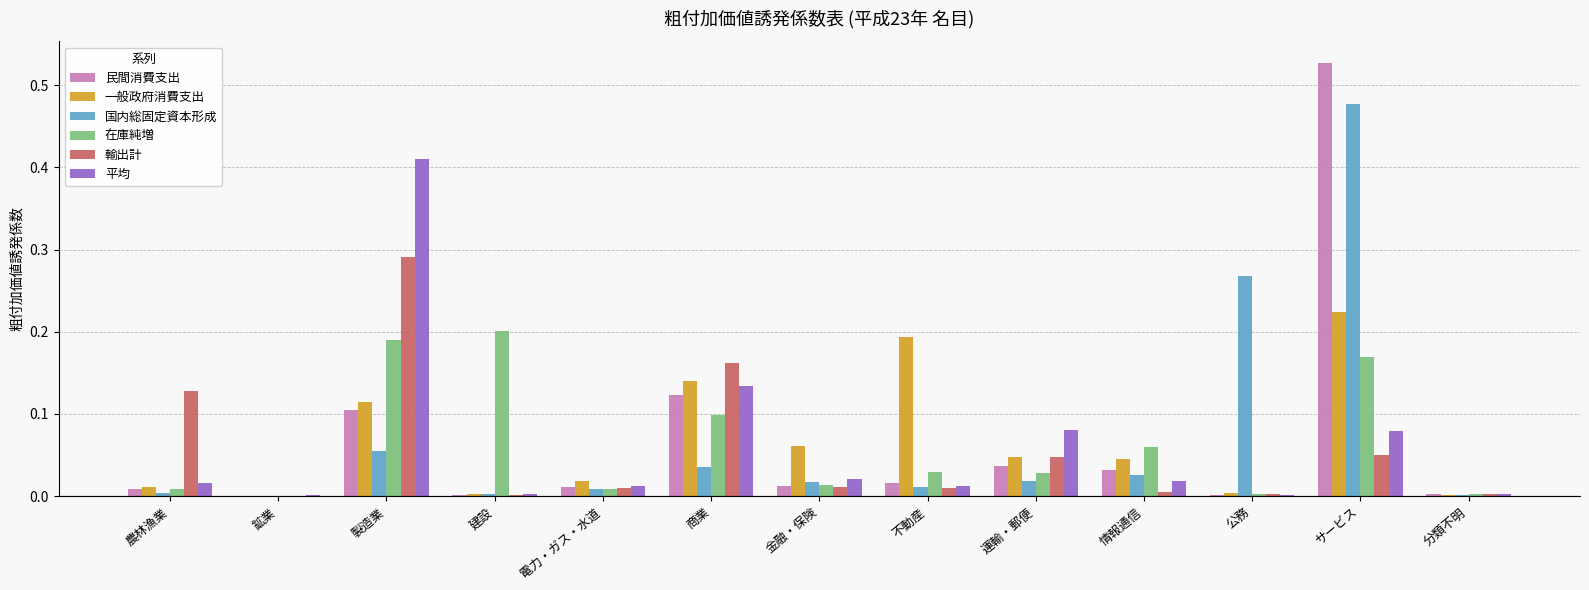

What are all the series names shown in the legend?

民間消費支出, 一般政府消費支出, 国内総固定資本形成, 在庫純増, 輸出計, 平均